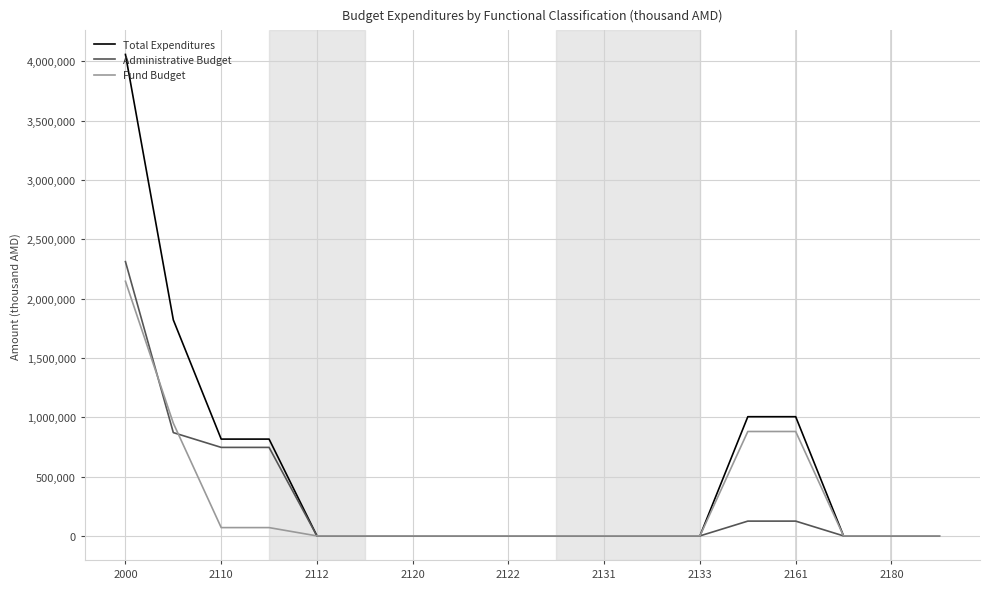

Which series has the largest range (max minus min)?

Total Expenditures